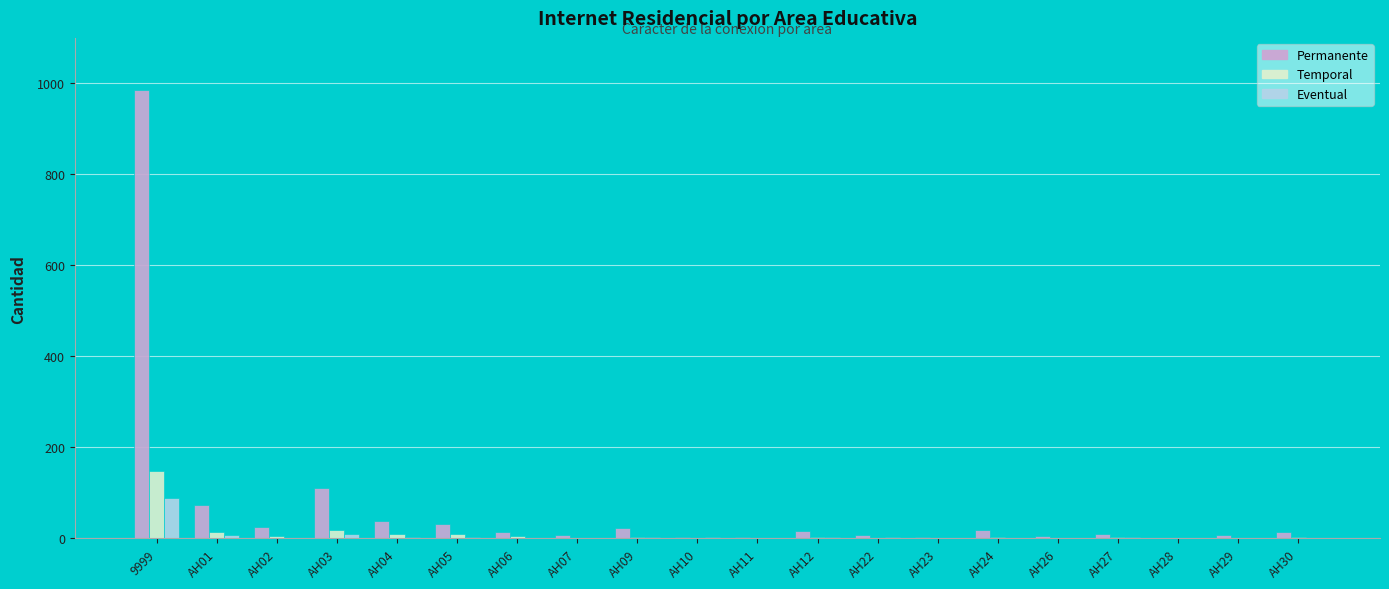

Is it true that Eventual equals 2 at AH22?

True